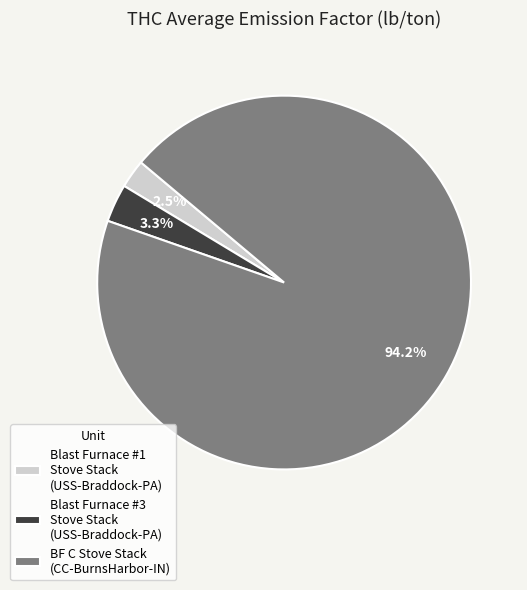

To the nearest percent, what is the difference between the largest and smallest slice percentages?

92%